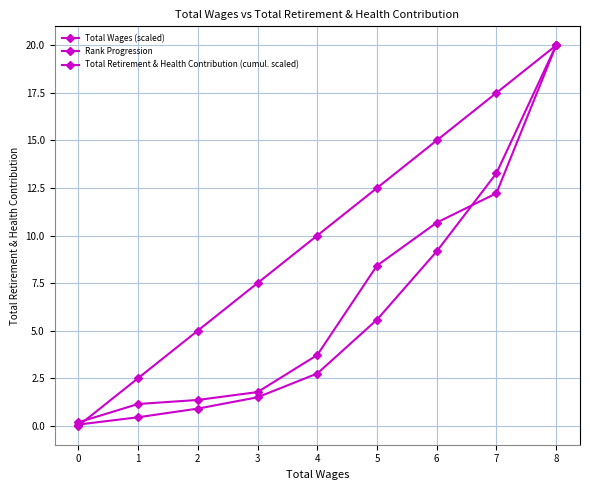

Is the value of Total Wages (scaled) at 1 greater than the value of Rank Progression at 6?

No